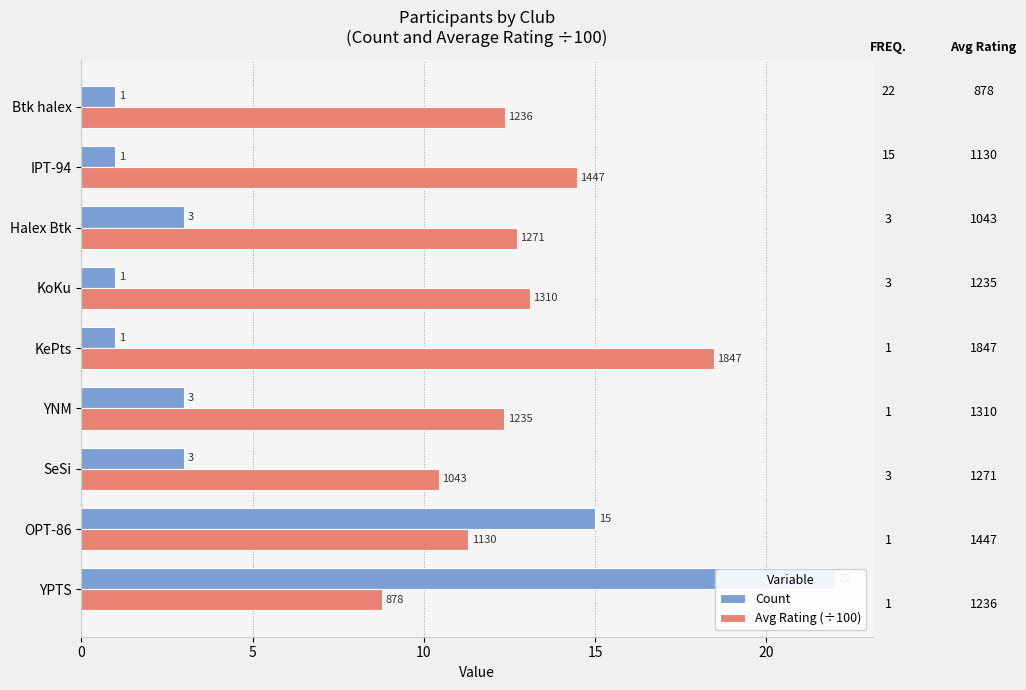

Rank the series by their maximum value, from highest to lowest.

Count, Avg Rating (÷100)